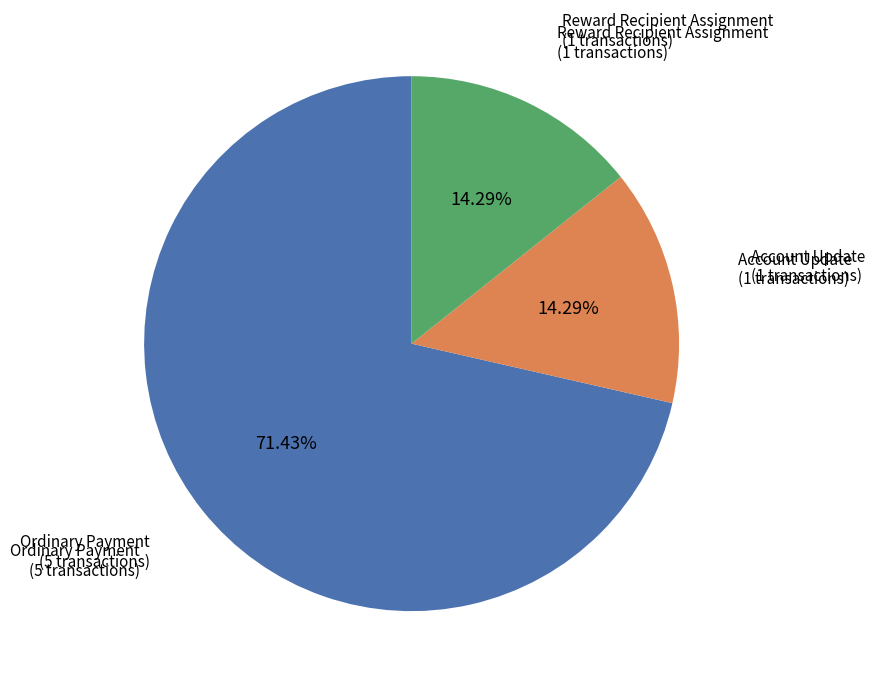

To the nearest percent, what is the difference between the Account Update and Ordinary Payment slice percentages?

57%